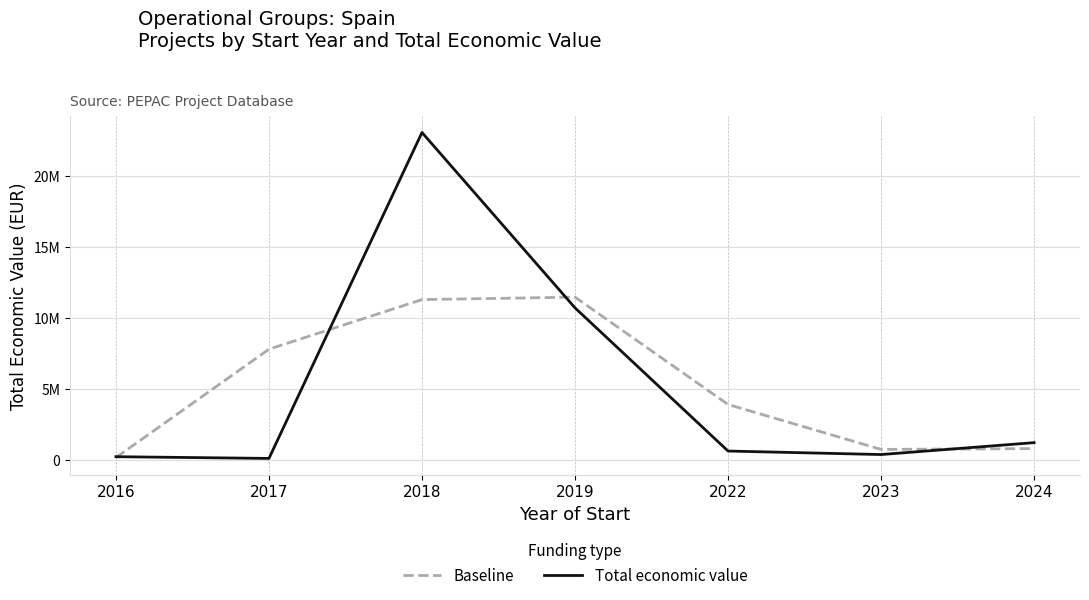

What is the value of the Total economic value point at the 3rd from the left?

23040677.0